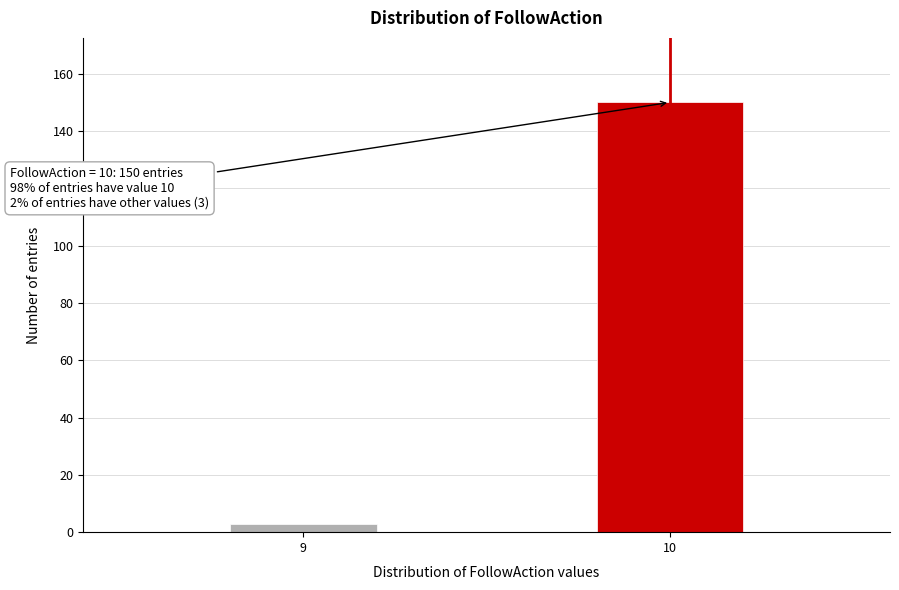

Reading right to left, list all the values displayed in this chart.

150	3